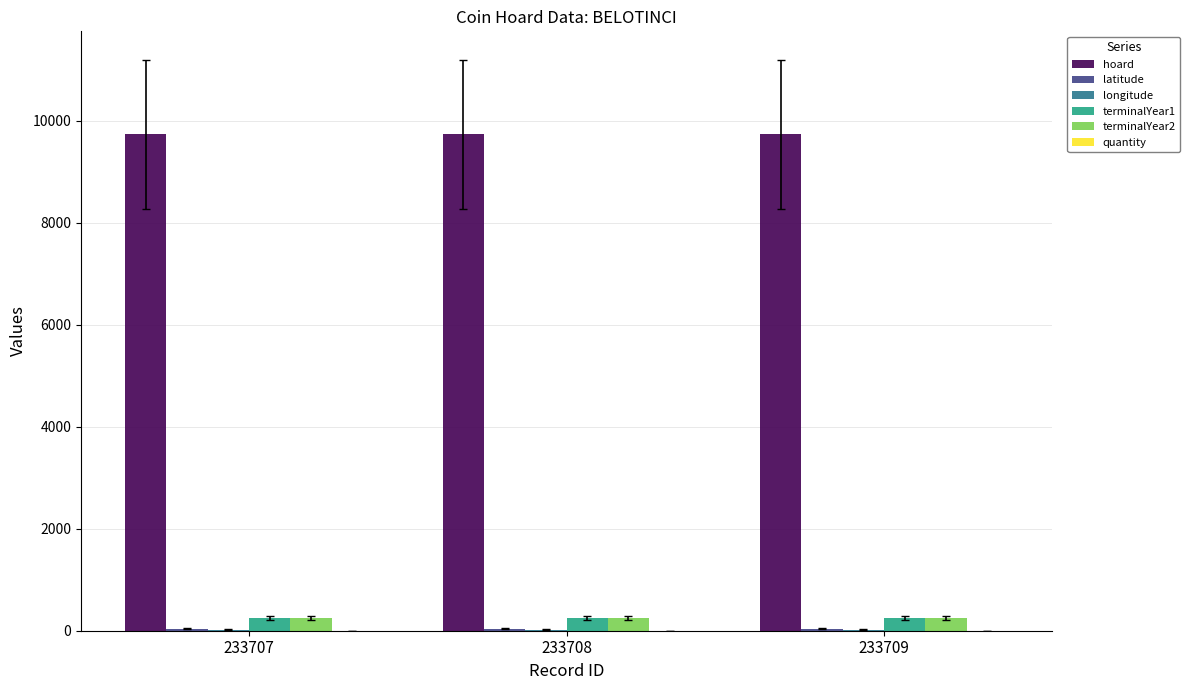

What is the highest value of the hoard series?

9738.0